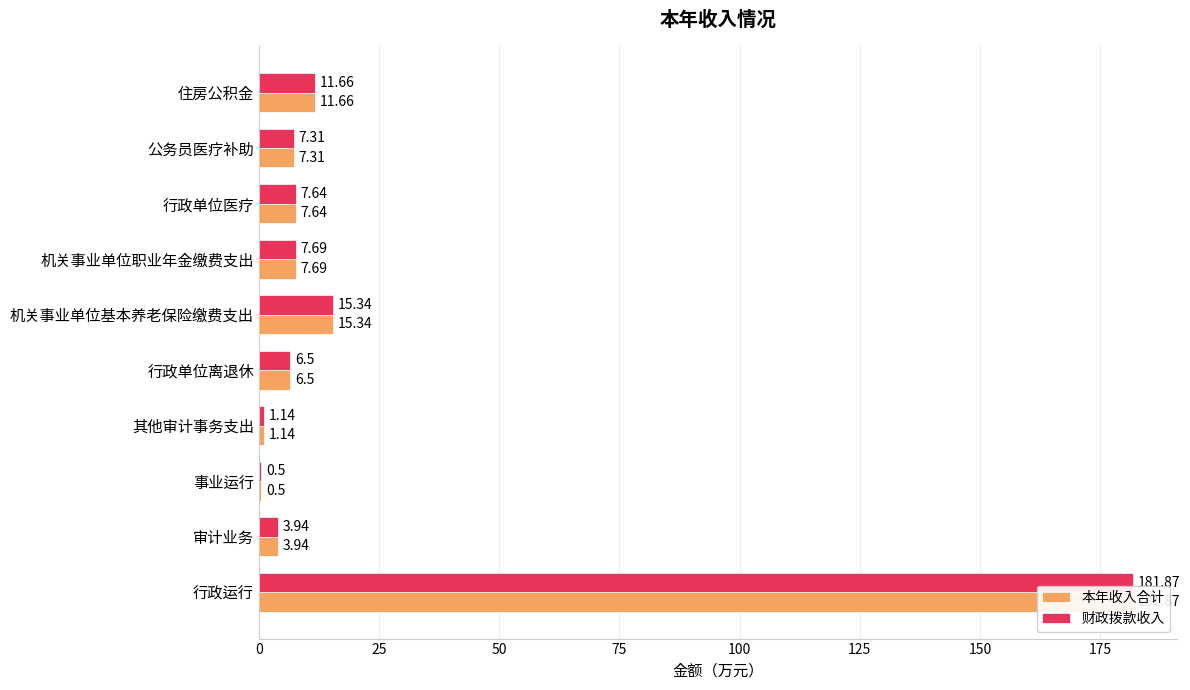

What value does the 本年收入合计 series have at 行政运行?

181.9